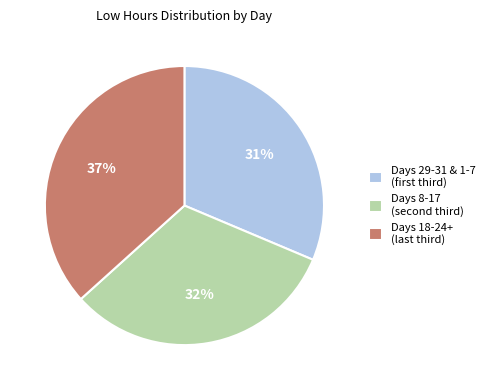

Rank the categories by value from lowest to highest.

Days 29-31 & 1-7 (first third), Days 8-17 (second third), Days 18-24+ (last third)